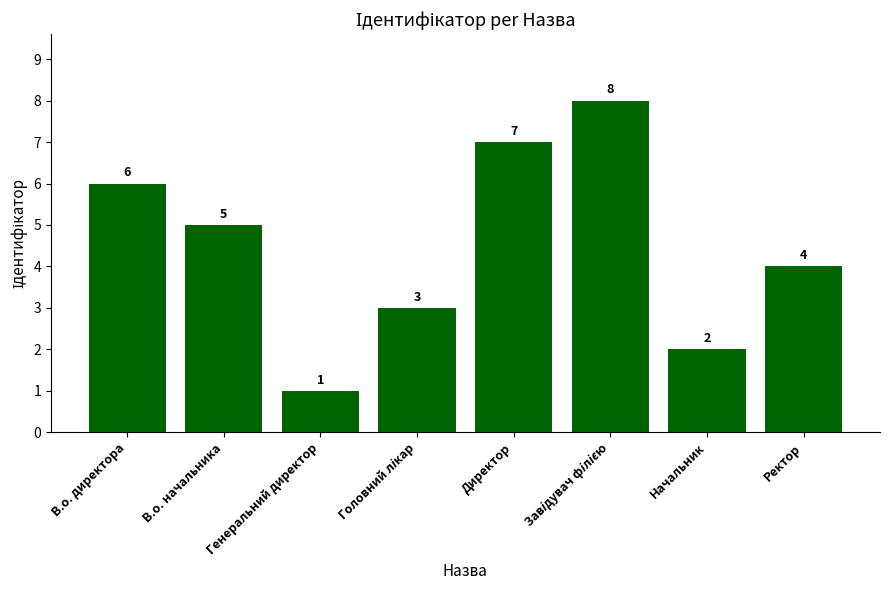

Count the values in the range 3 to 7.

5